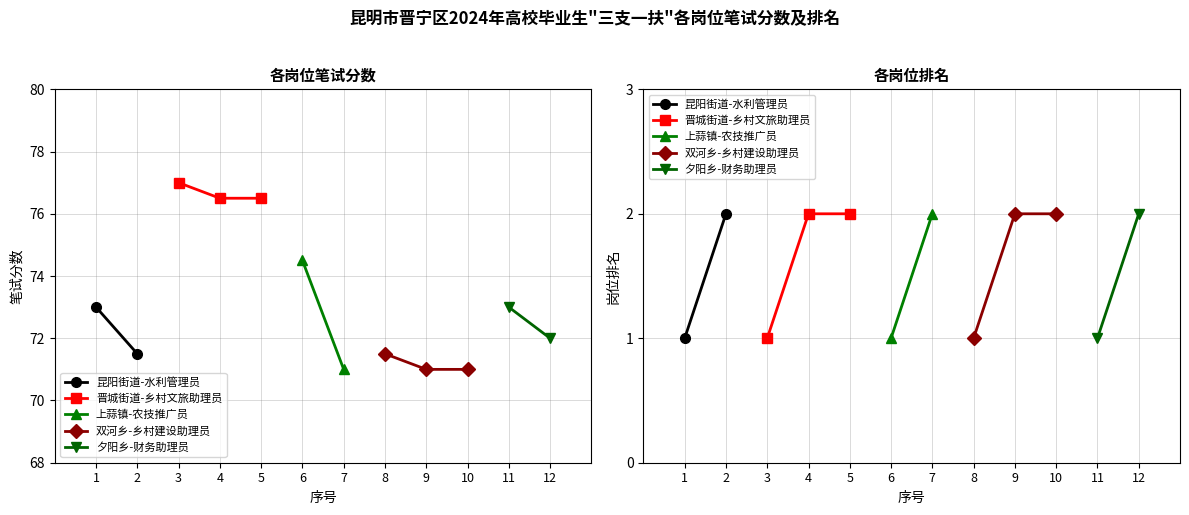

How many interior local valleys does the 岗位排名 series have?

4